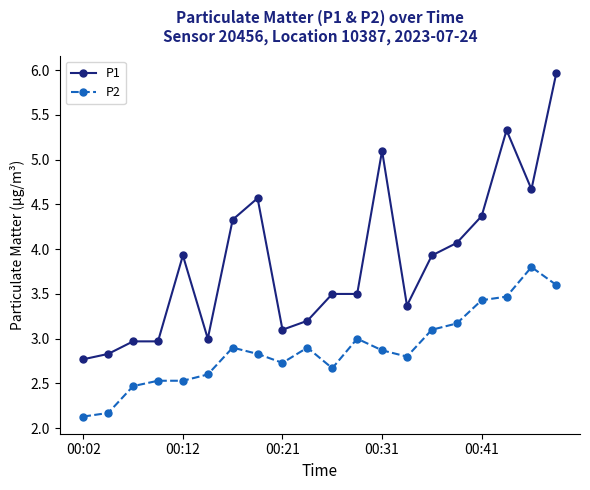

What is the value of the P1 point at the 9th from the left?

3.1